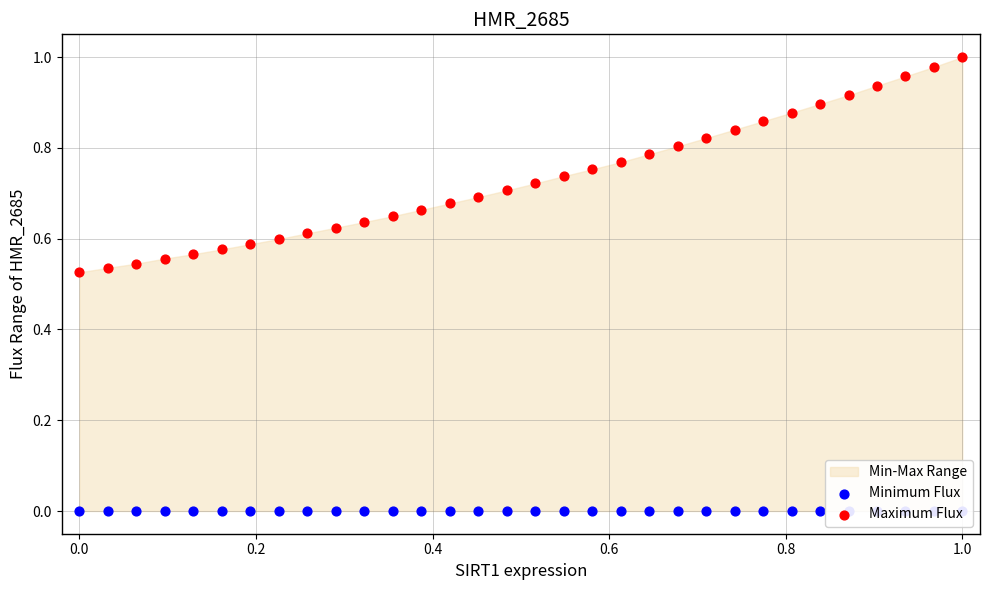

At which category is the sum across all series the highest?

1.0